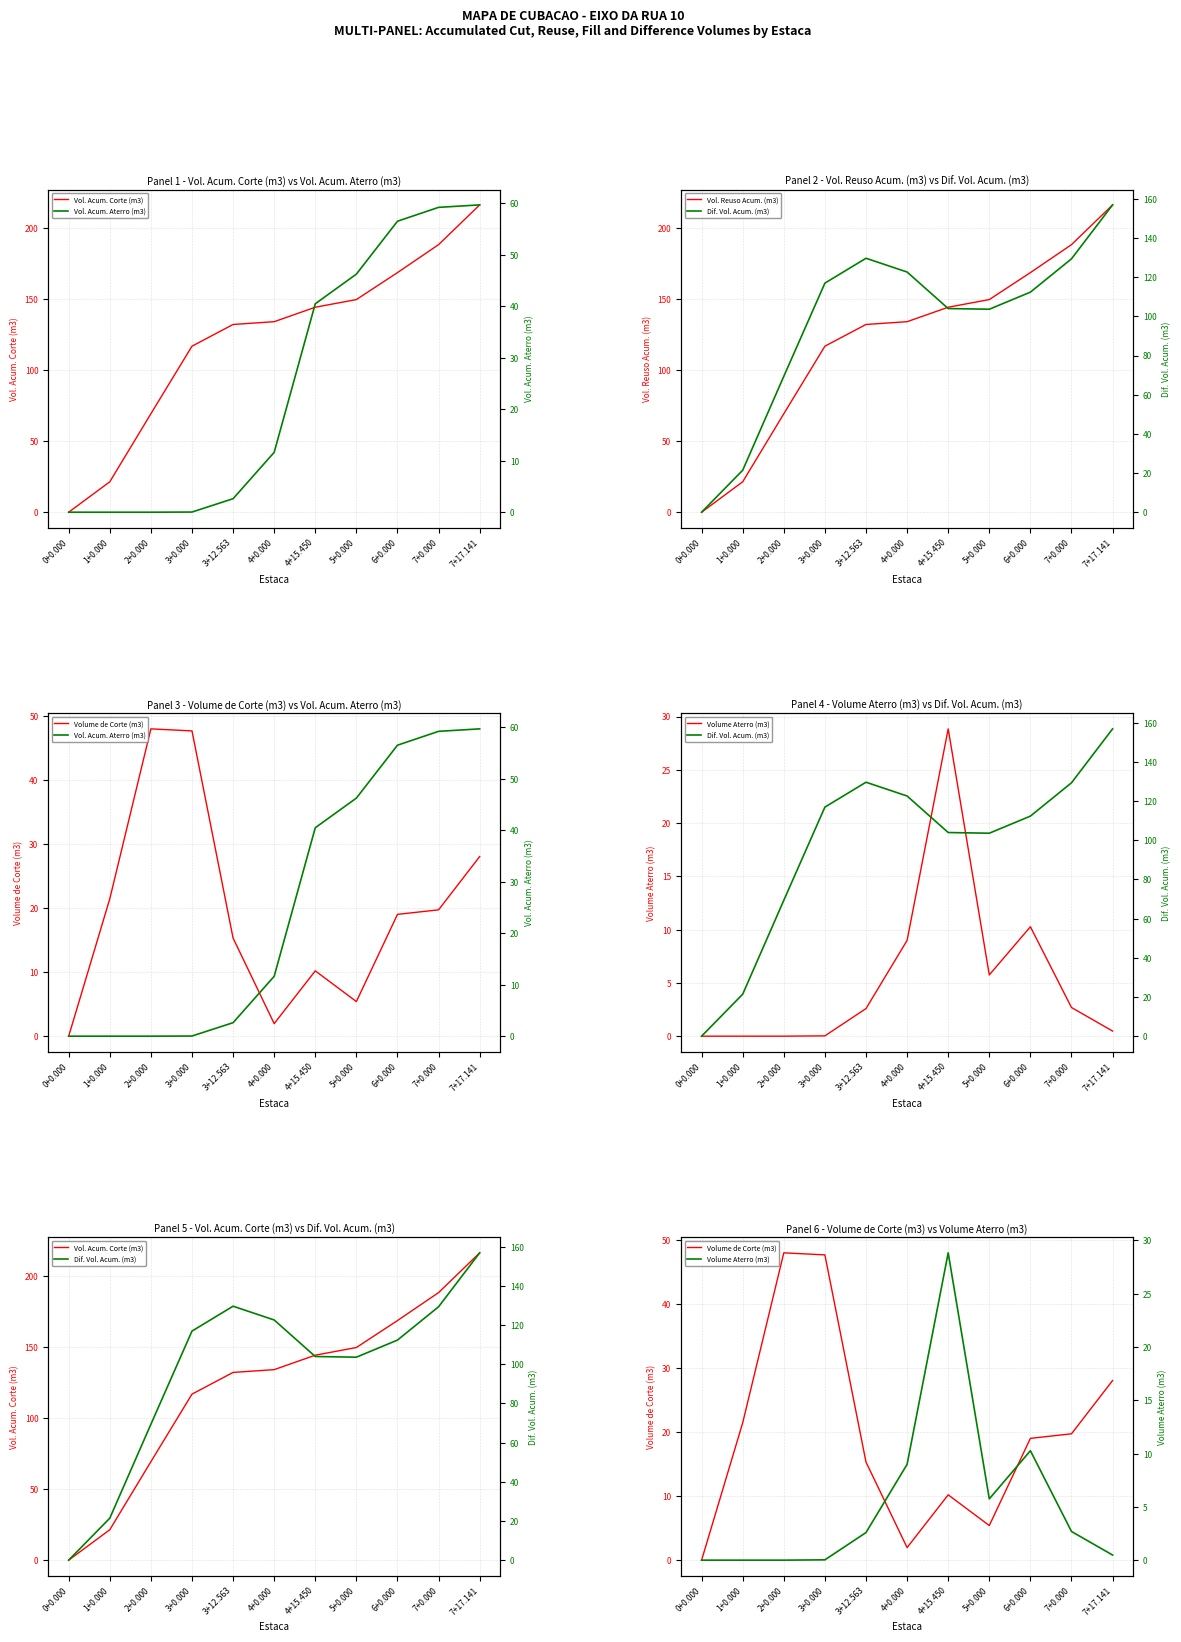

Reading left to right, transcribe all the data shown in this chart.

Vol. Acum. Corte (m3): 0.0	21.4	69.4	117.0	132.3	134.2	144.4	149.8	168.8	188.5	216.6
Vol. Acum. Aterro (m3): 0.0	0.0	0.0	0.0	2.6	11.6	40.5	46.2	56.5	59.2	59.6
Vol. Reuso Acum. (m3): 0.0	21.4	69.4	117.0	132.3	134.2	144.4	149.8	168.8	188.5	216.6
Dif. Vol. Acum. (m3): 0.0	21.4	69.4	117.0	129.7	122.6	104.0	103.6	112.4	129.4	156.9
Volume de Corte (m3): 0.0	21.4	47.9	47.6	15.3	2.0	10.2	5.4	19.0	19.7	28.0
Volume Aterro (m3): 0.0	0.0	0.0	0.0	2.6	9.0	28.8	5.8	10.3	2.7	0.5